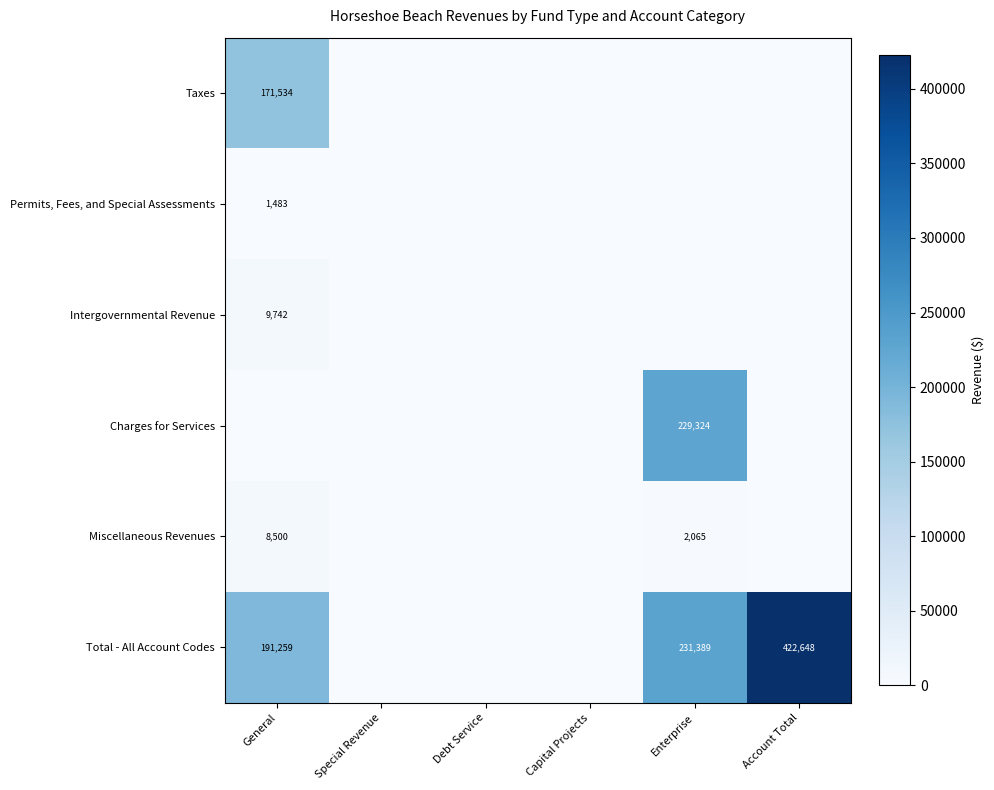

Is the value of Total - All Account Codes at General greater than the value of Intergovernmental Revenue at General?

Yes